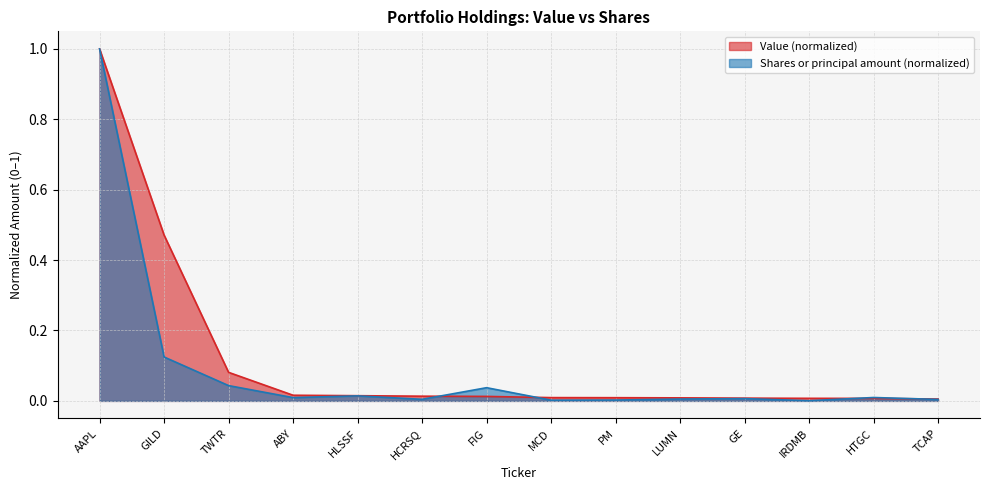

Is the value of Value at FIG greater than the value of Shares or principal amount at MCD?

Yes